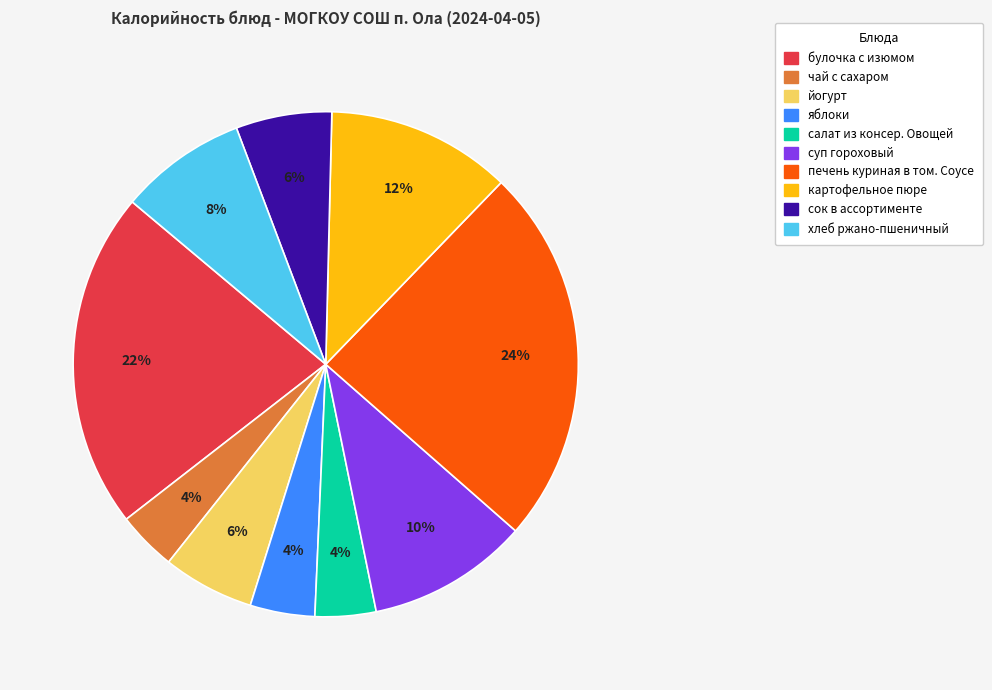

To the nearest percent, what is the combined percentage of печень куриная в том. Соусе and картофельное пюре?

36%